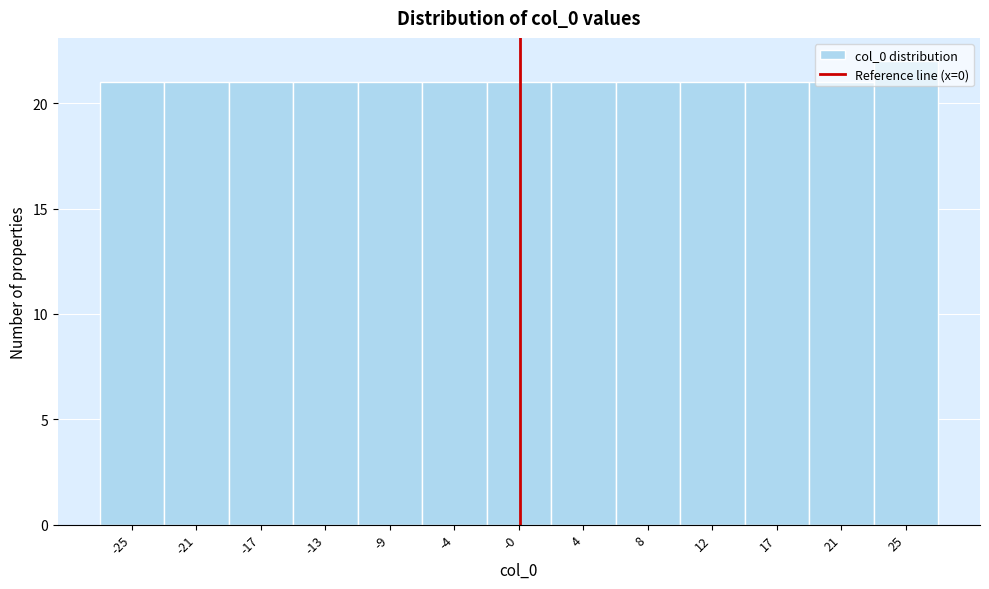

Over which range of the x-axis is the bar tallest?

23.0 to 27.0